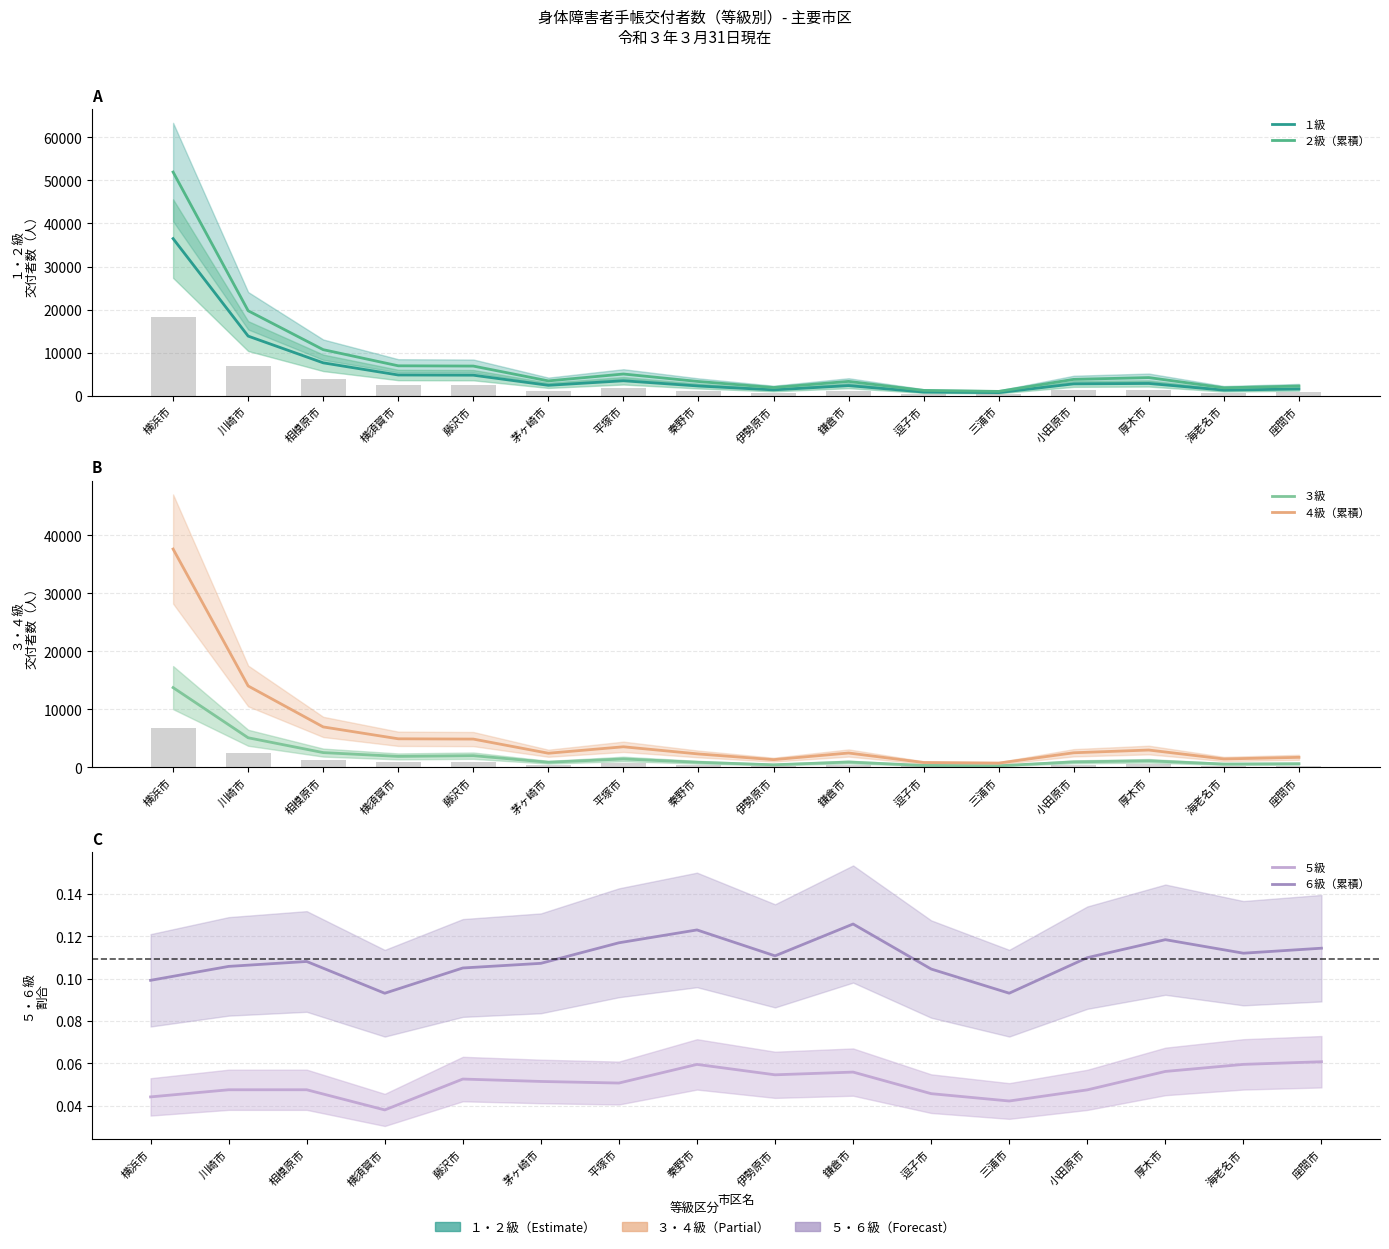

How many data points in １級 are less than 2771?

8